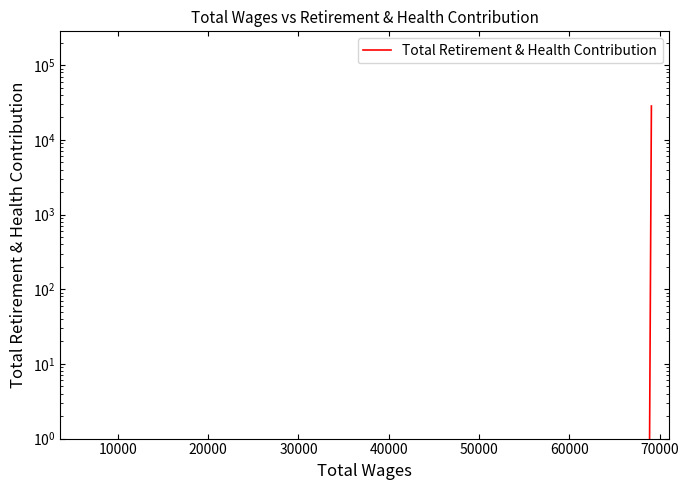

Is it true that the value at 10000 is 0?

True